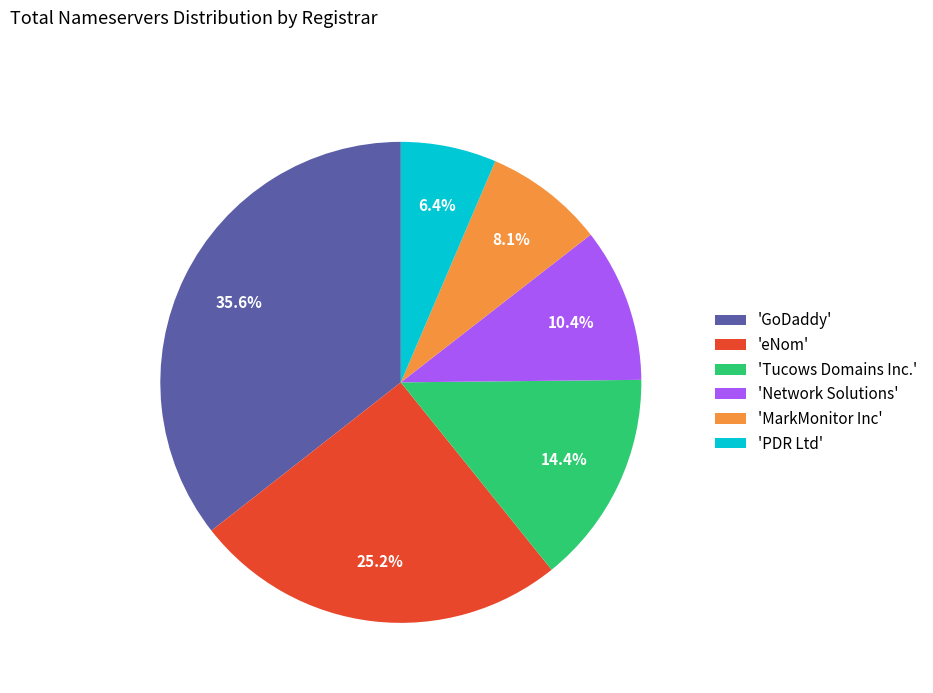

Is there a majority slice in this chart?

No